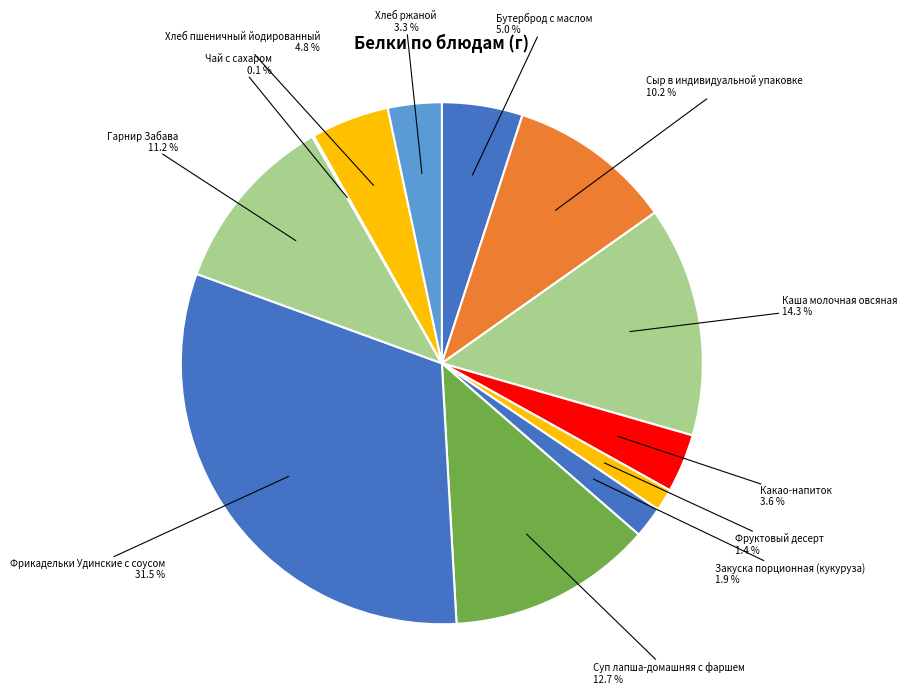

To the nearest percent, what percentage of the pie is Какао-напиток?

4%